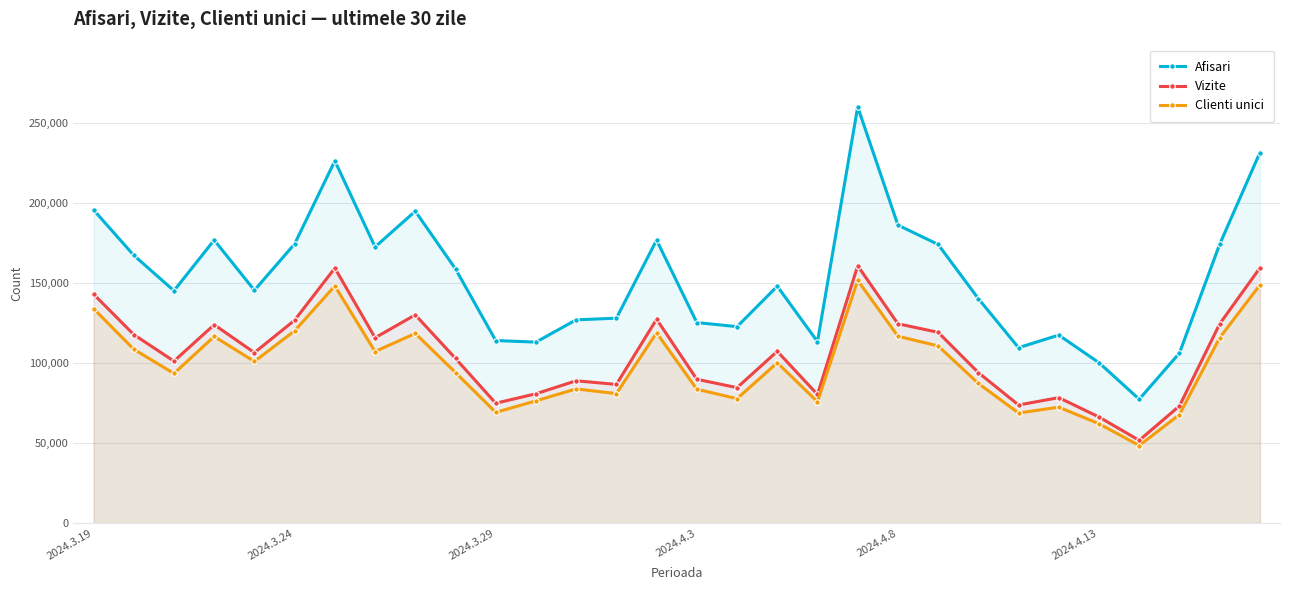

The value of Afisari at 29 is 136685. True or false?

False